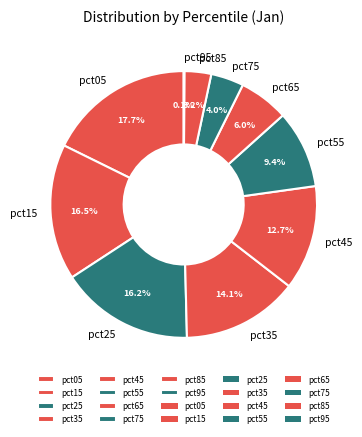

Which has a higher value, pct85 or pct65?

pct65